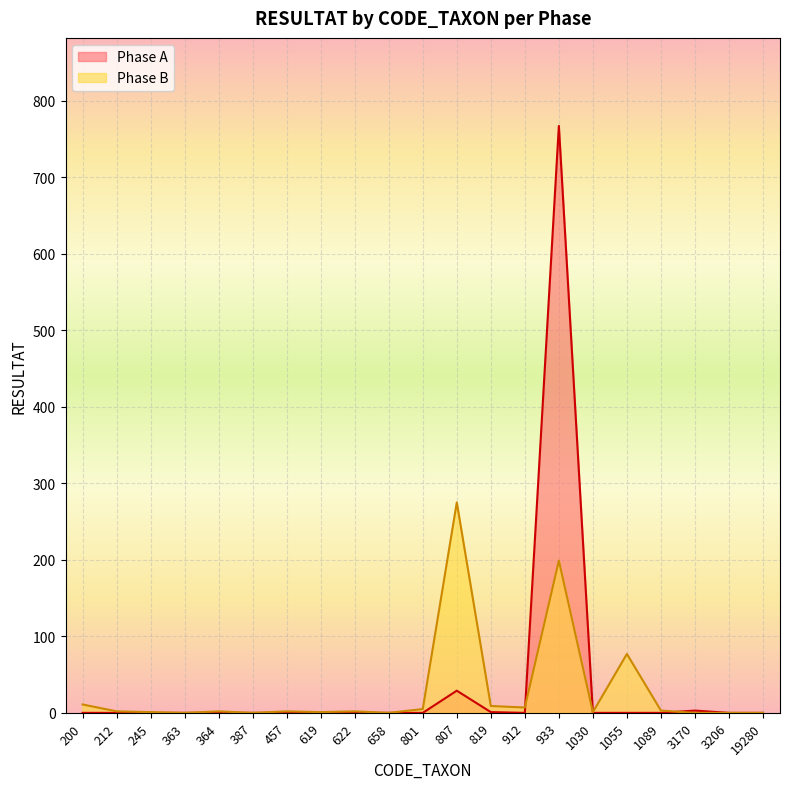

Rank the series by their maximum value, from lowest to highest.

Phase B, Phase A